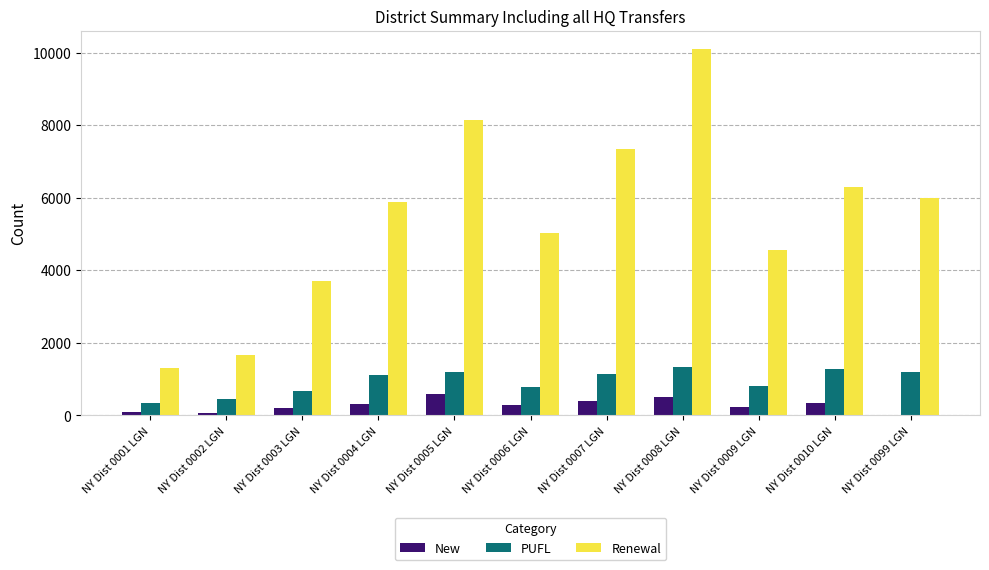

Read the Renewal value at NY Dist 0006 LGN, to the nearest 10.

5020